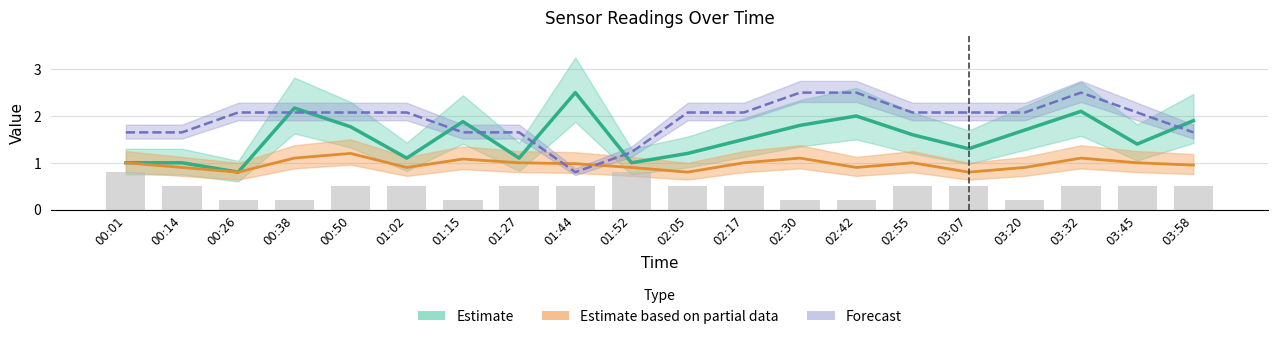

At how many categories does at least one series exceed 1?

20